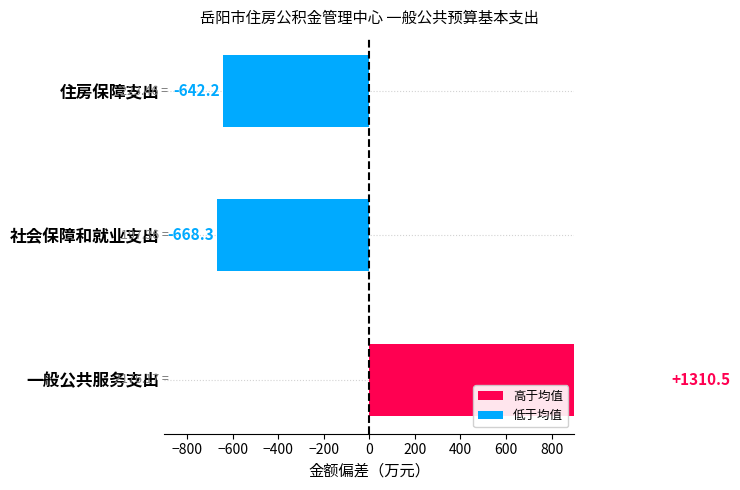

Is it true that the value at 住房保障支出 is -835.7?

False